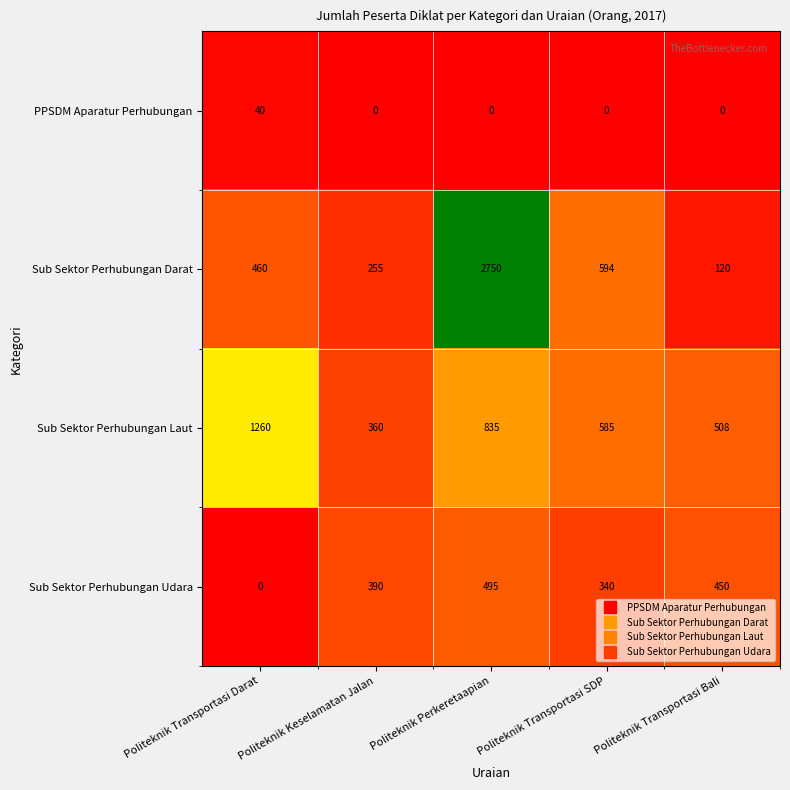

Between Politeknik Keselamatan Jalan and Politeknik Transportasi Bali, which series saw the biggest shift?

Sub Sektor Perhubungan Laut